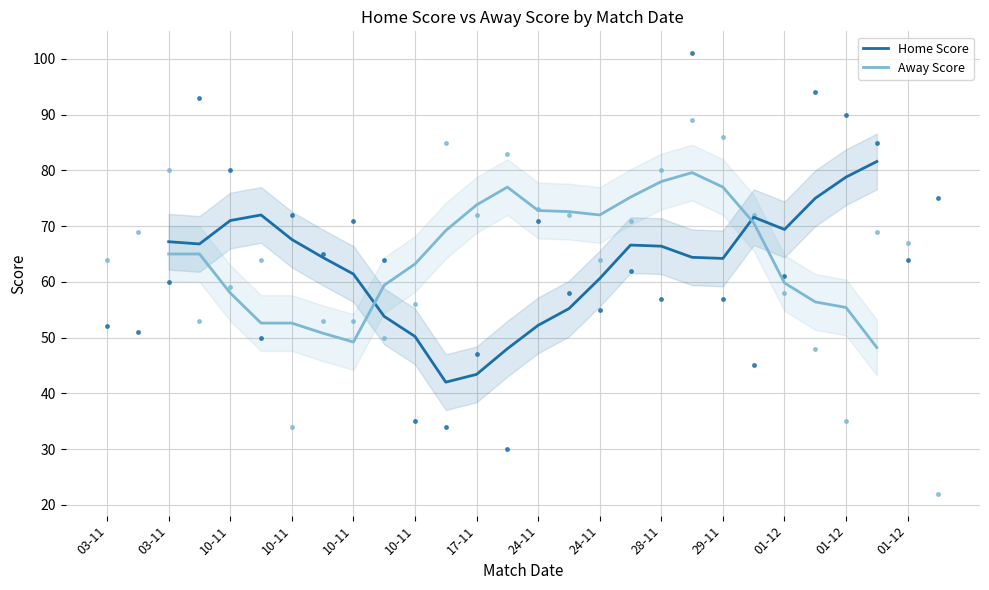

Which series has the largest range (max minus min)?

Home Score